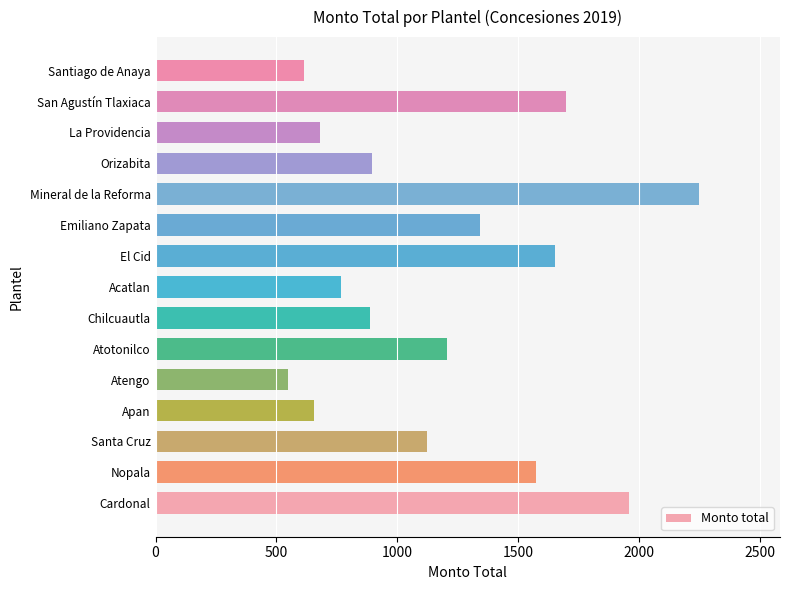

What is the difference between the maximum and second lowest values?

1631.0